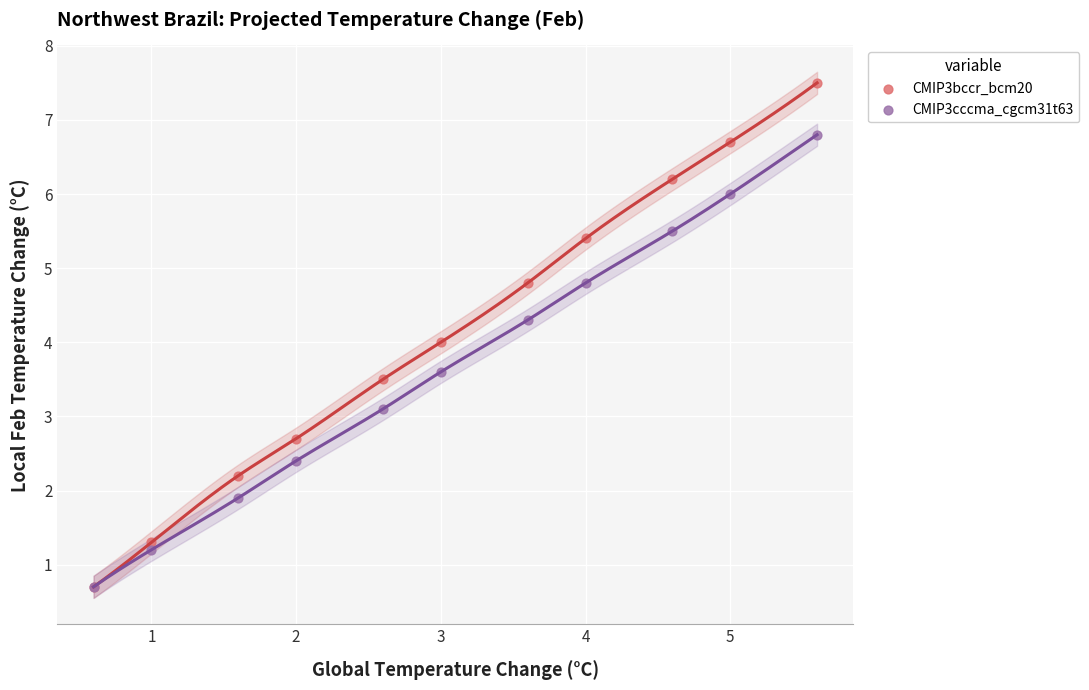

In the CMIP3cccma_cgcm31t63 series, what Y value is closest to 3?

3.1